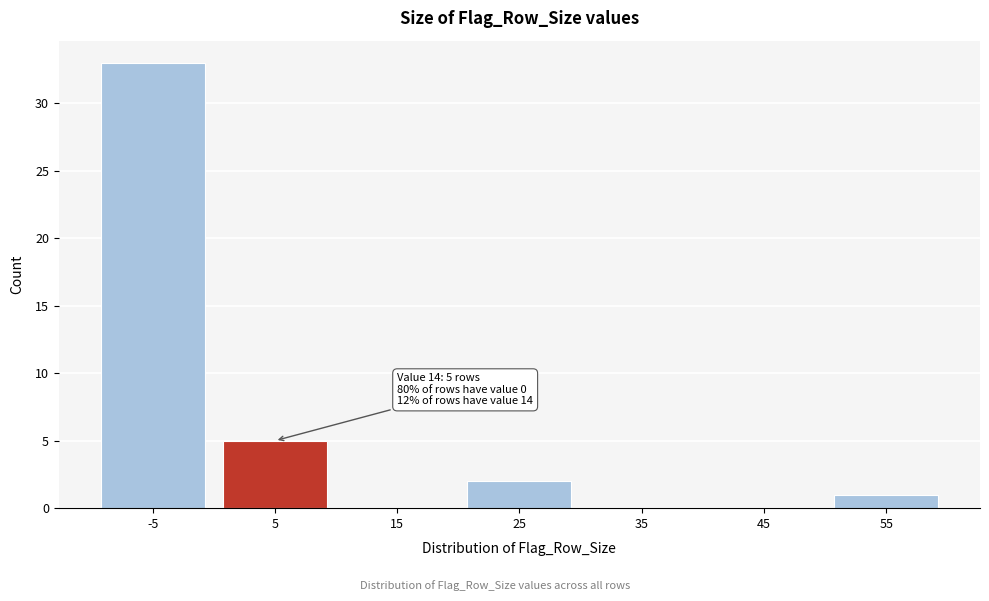

Reading left to right, list all the values displayed in this chart.

-5=33	5=5	15=0	25=2	35=0	45=0	55=1